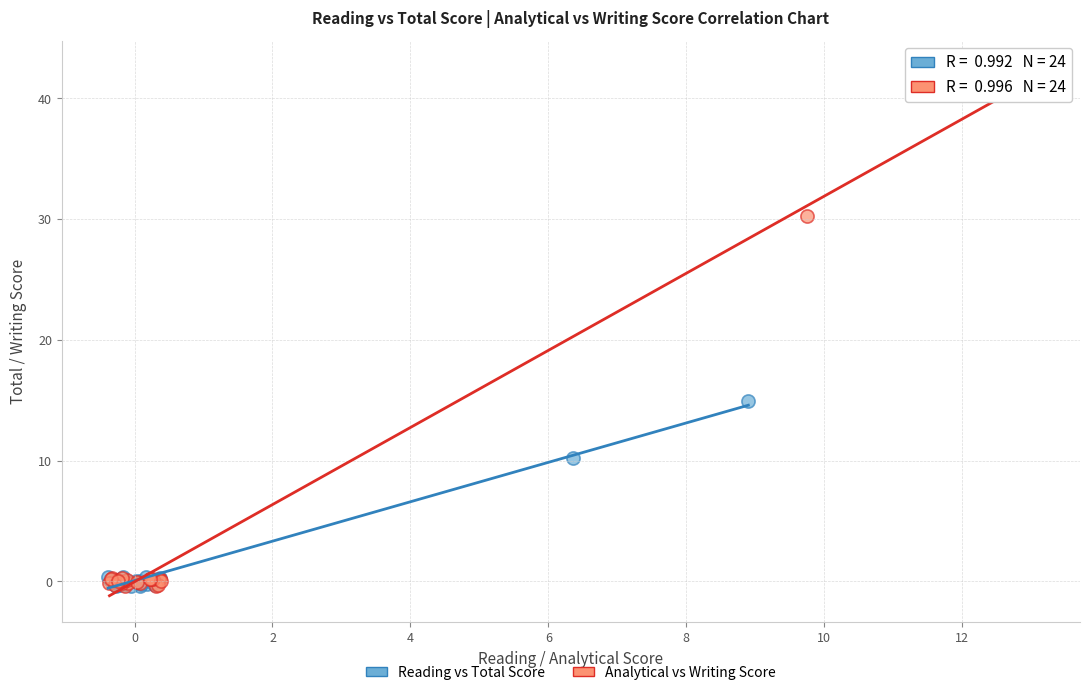

Which series has the largest Y range (max minus min)?

Analytical vs Writing Score